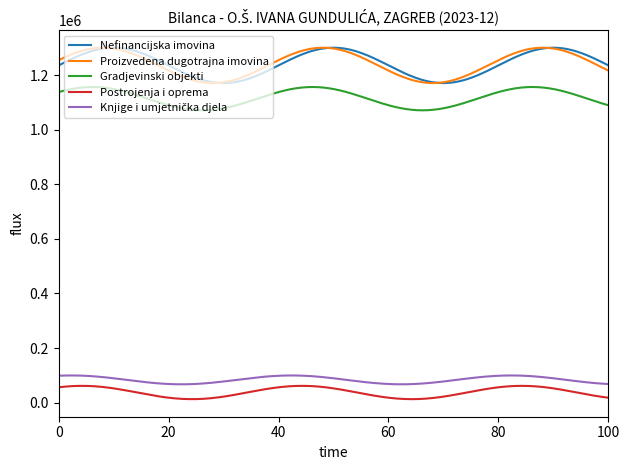

At how many categories does at least one series exceed 1127633?

300